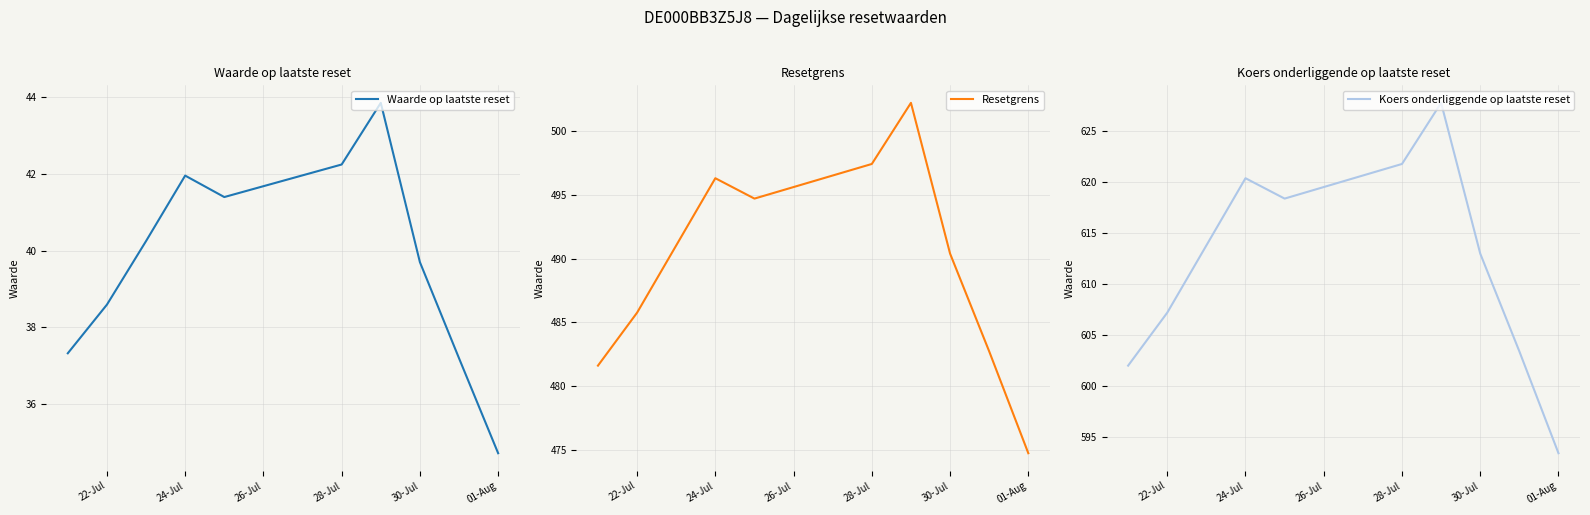

Where is Waarde op laatste reset nearest to the value 39?

22-Jul